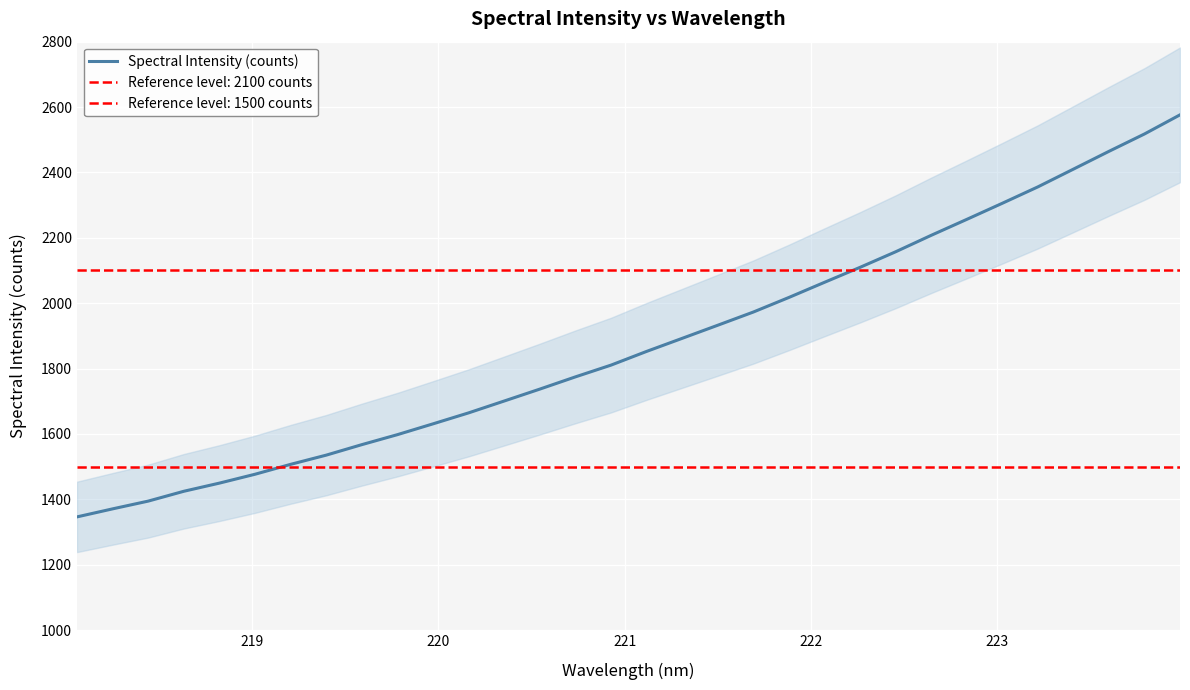

Reading left to right, transcribe all the data shown in this chart.

1346.1	1370.7	1394.4	1424.5	1449.5	1476.6	1506.9	1535.1	1567.2	1597.8	1630.9	1664.4	1700.7	1737.2	1774.5	1810.5	1852.4	1892.4	1932.5	1972.9	2017.5	2063.8	2109.6	2157.2	2207.5	2256.3	2305.6	2355.7	2410.0	2464.4	2517.6	2576.1